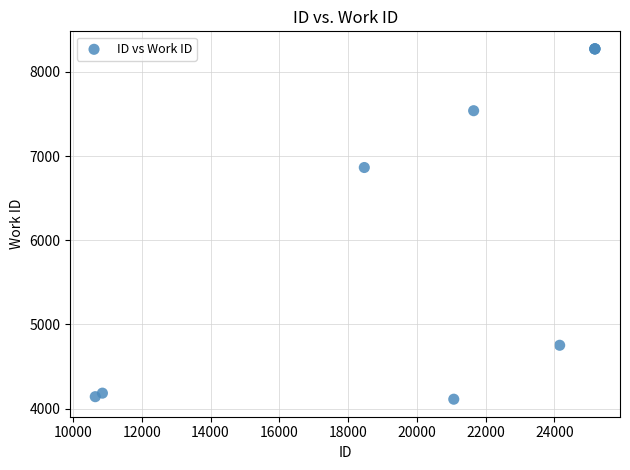

What Y value in the scatter plot is closest to 6192?

6864